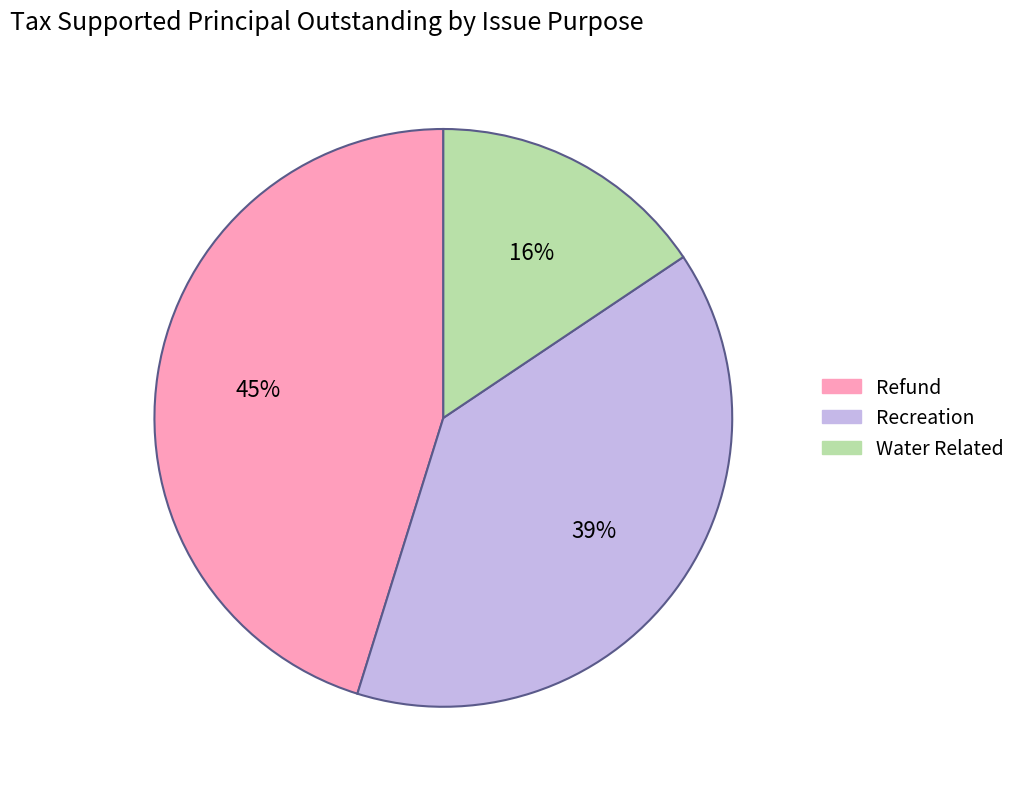

How many slices are in this pie chart?

3